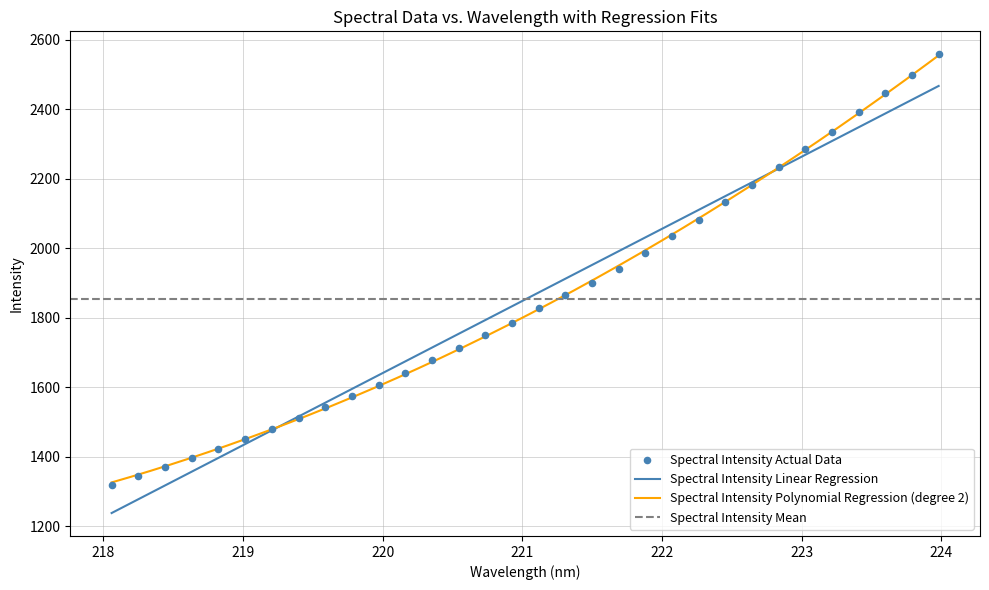

What is the minimum value for Spectral Intensity Polynomial Regression (degree 2)?

1326.1